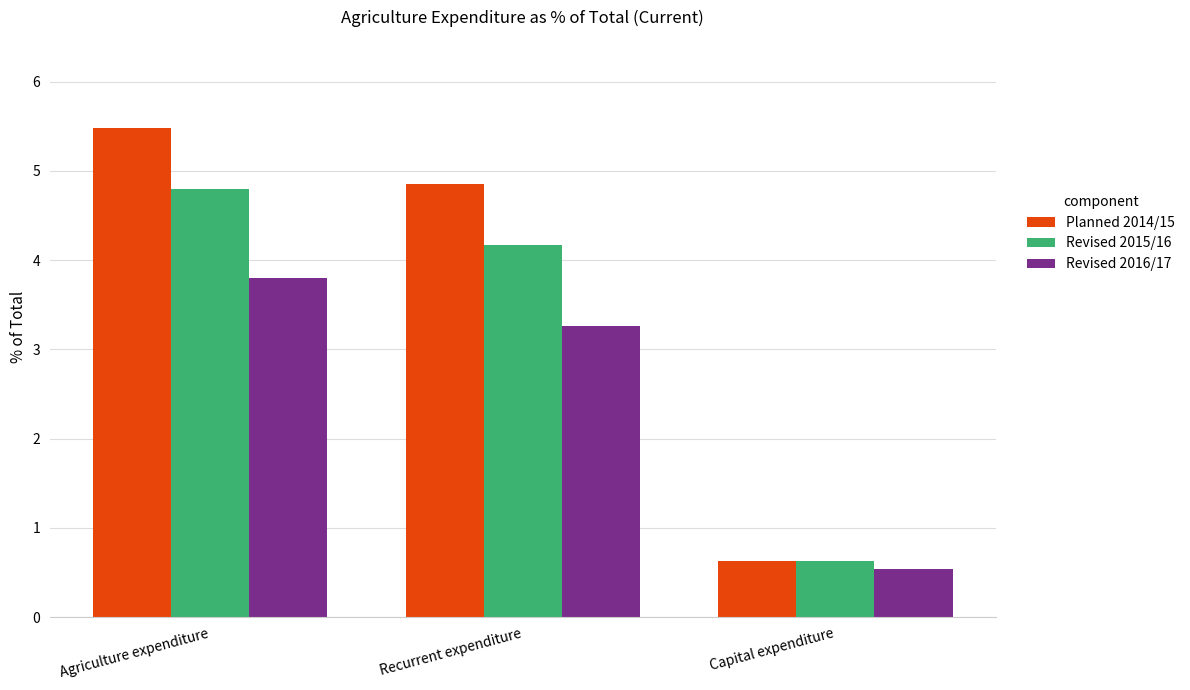

How many groups of bars are there?

3